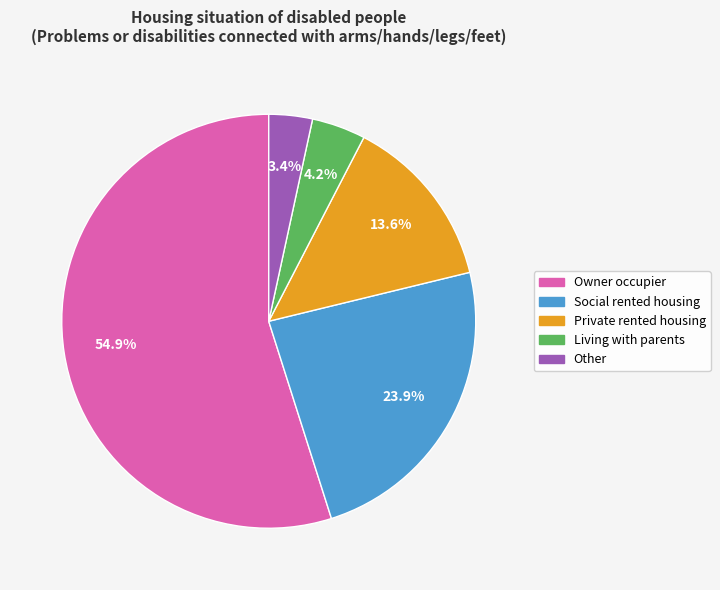

Rank the categories by value from lowest to highest.

Other, Living with parents, Private rented housing, Social rented housing, Owner occupier